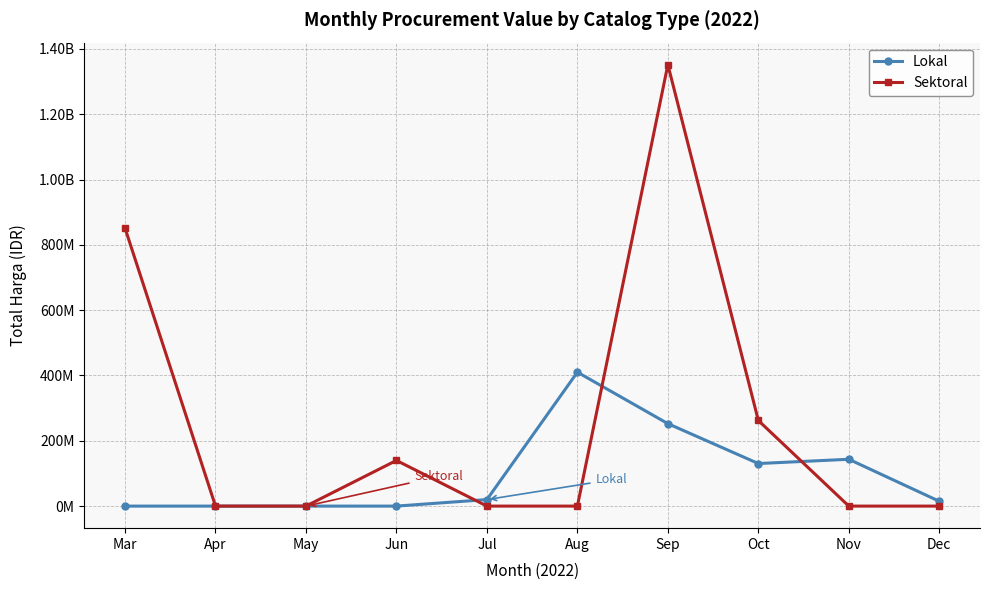

After their last crossing, which series has the higher values: Sektoral or Lokal?

Lokal